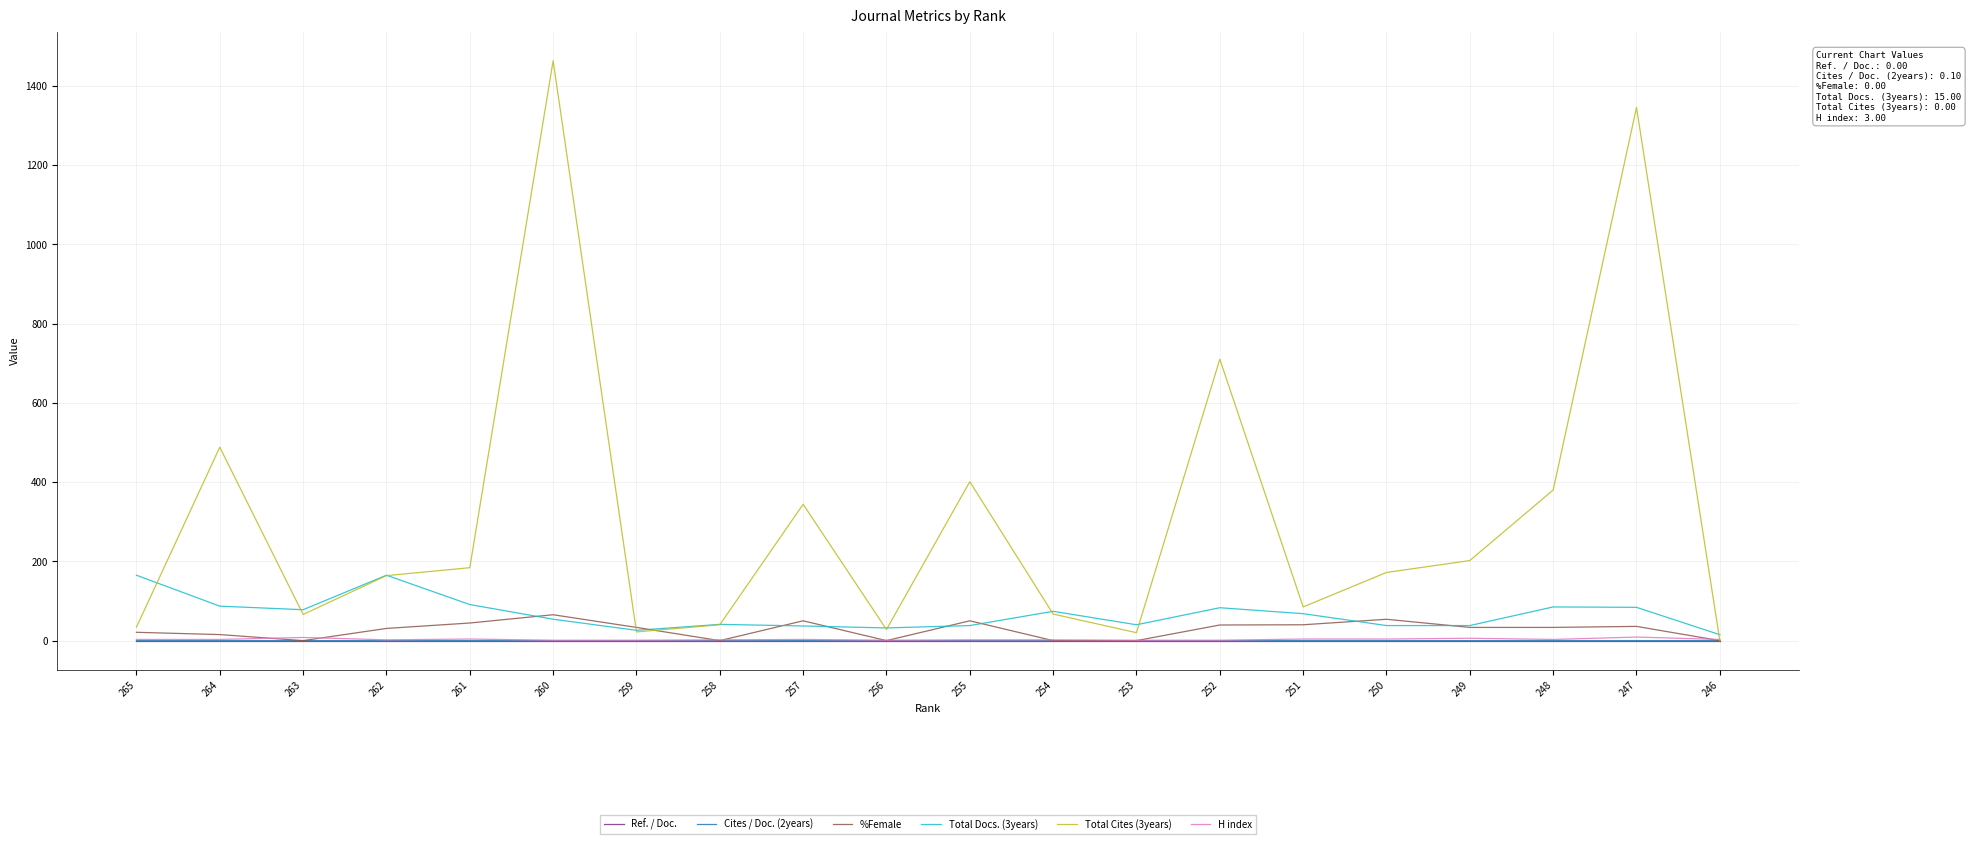

Which series has the widest spread of values?

Total Cites (3years)